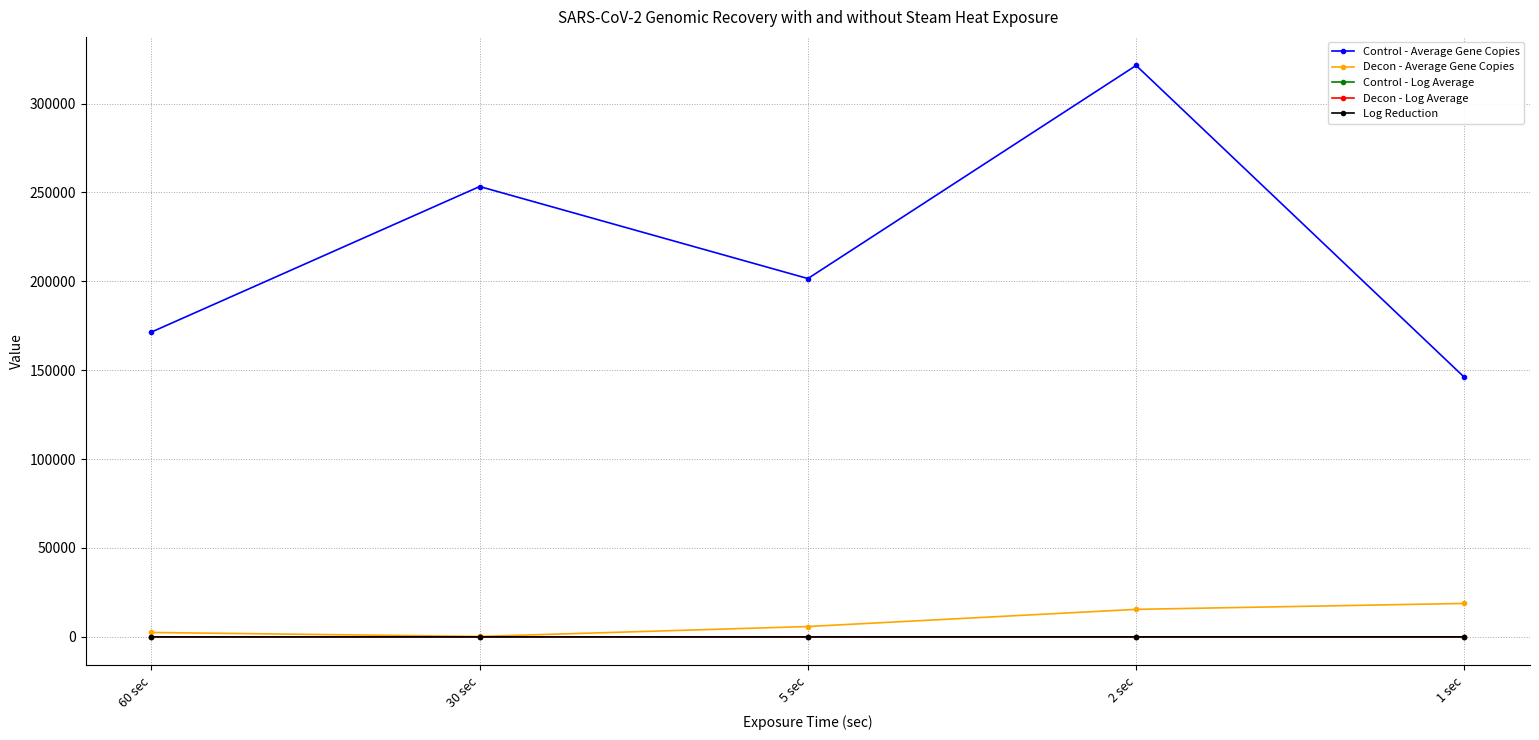

What are all the series names shown in the legend?

Control - Average Gene Copies, Decon - Average Gene Copies, Control - Log Average, Decon - Log Average, Log Reduction